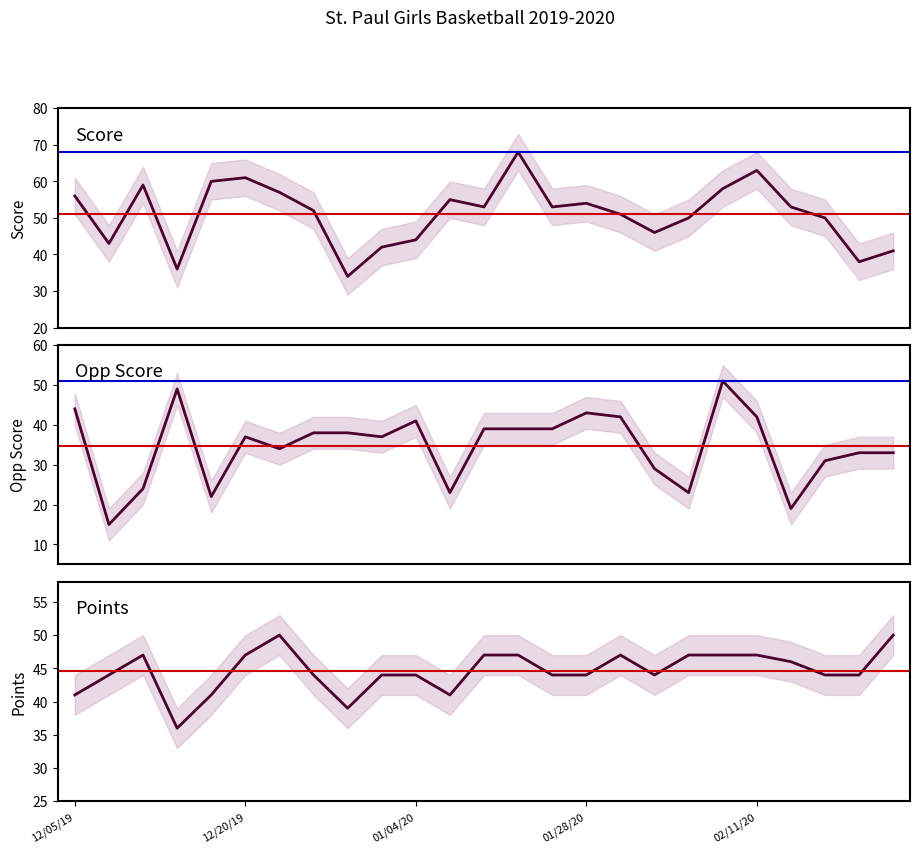

At how many categories does at least one series exceed 38?

25